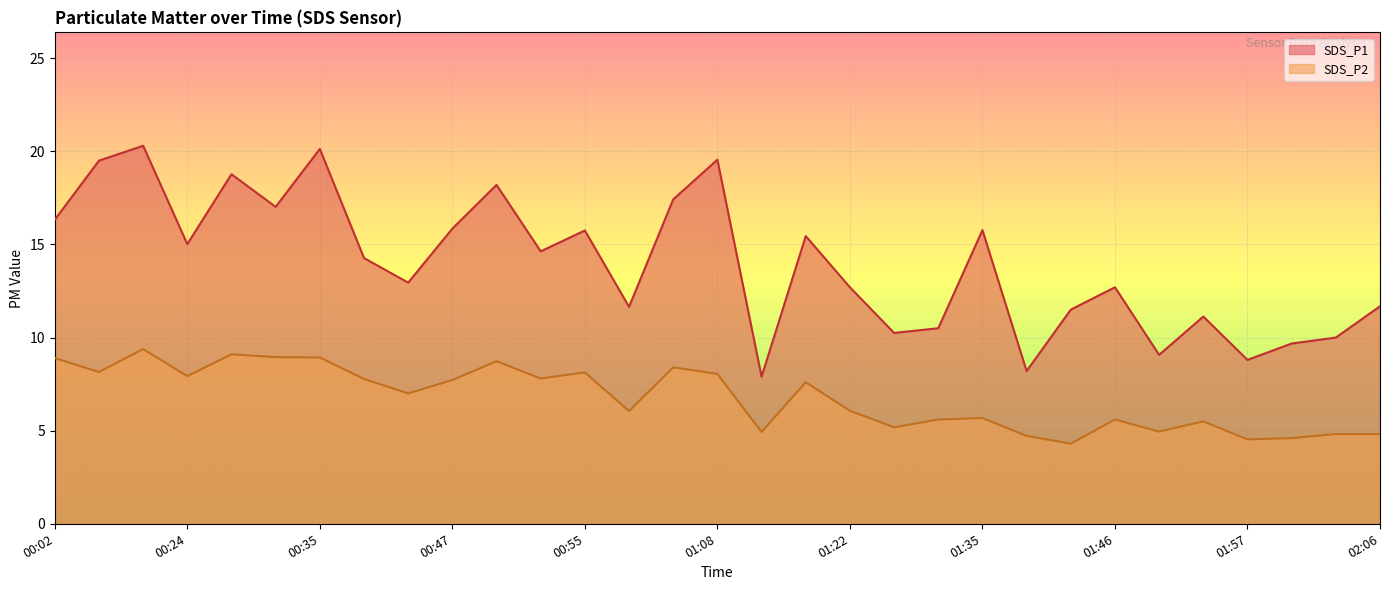

How many lines are shown in the chart?

2